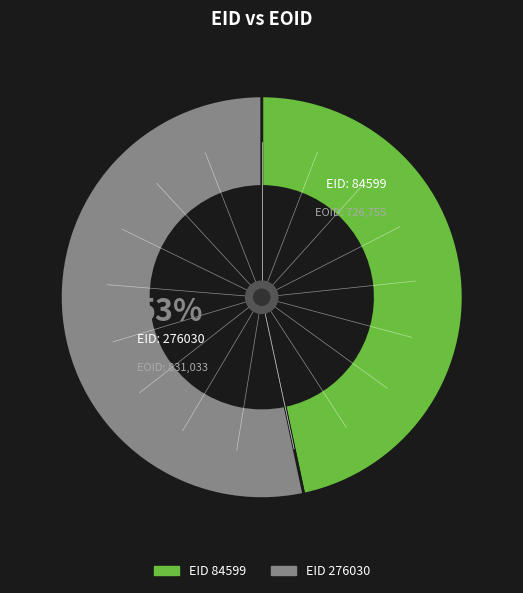

To the nearest percent, what is the average slice percentage?

50%